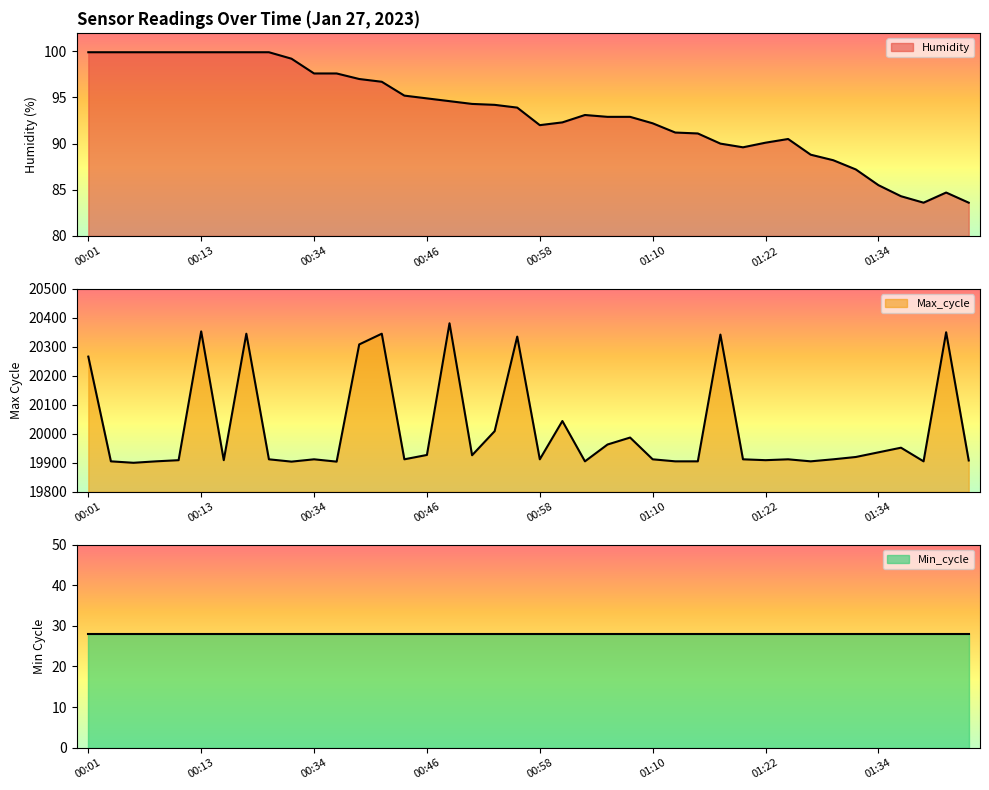

In Max_cycle, how many points are higher than both neighbors (excluding endpoints)?

12